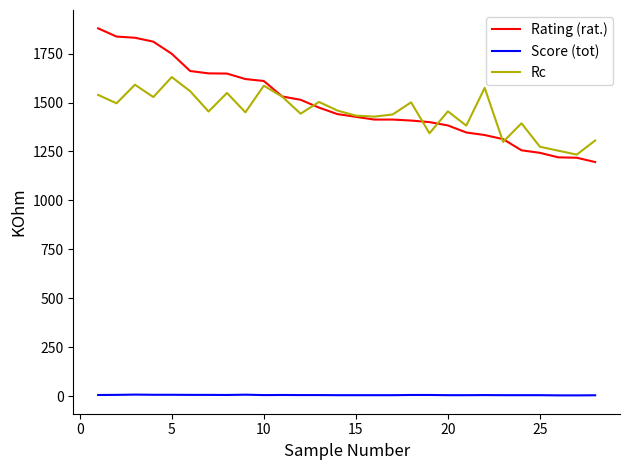

Rank the series by their maximum value, from highest to lowest.

Rating (rat.), Rc, Score (tot)